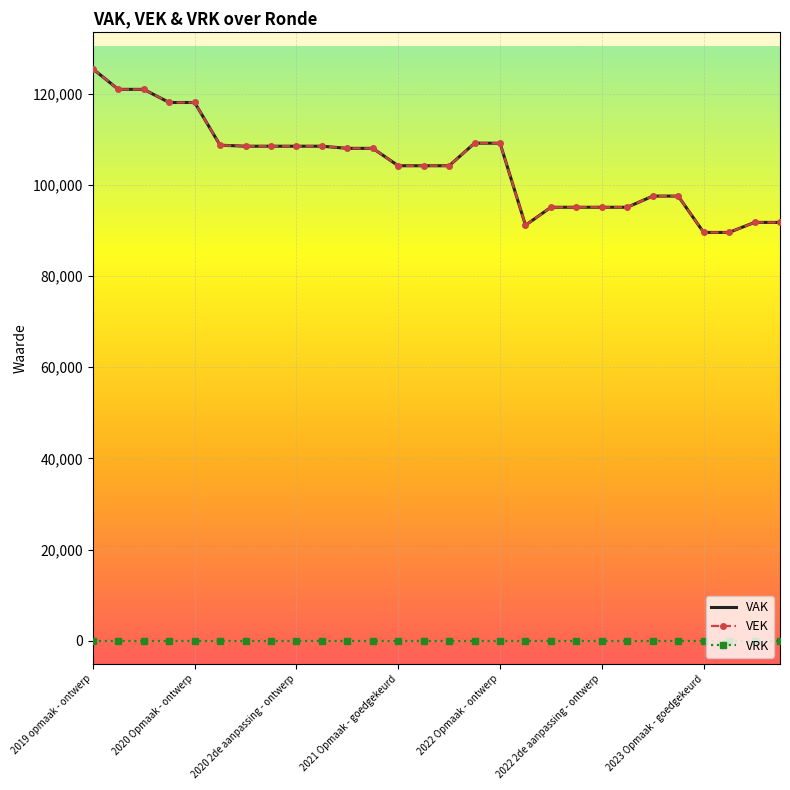

At how many categories does at least one series exceed 35743?

28